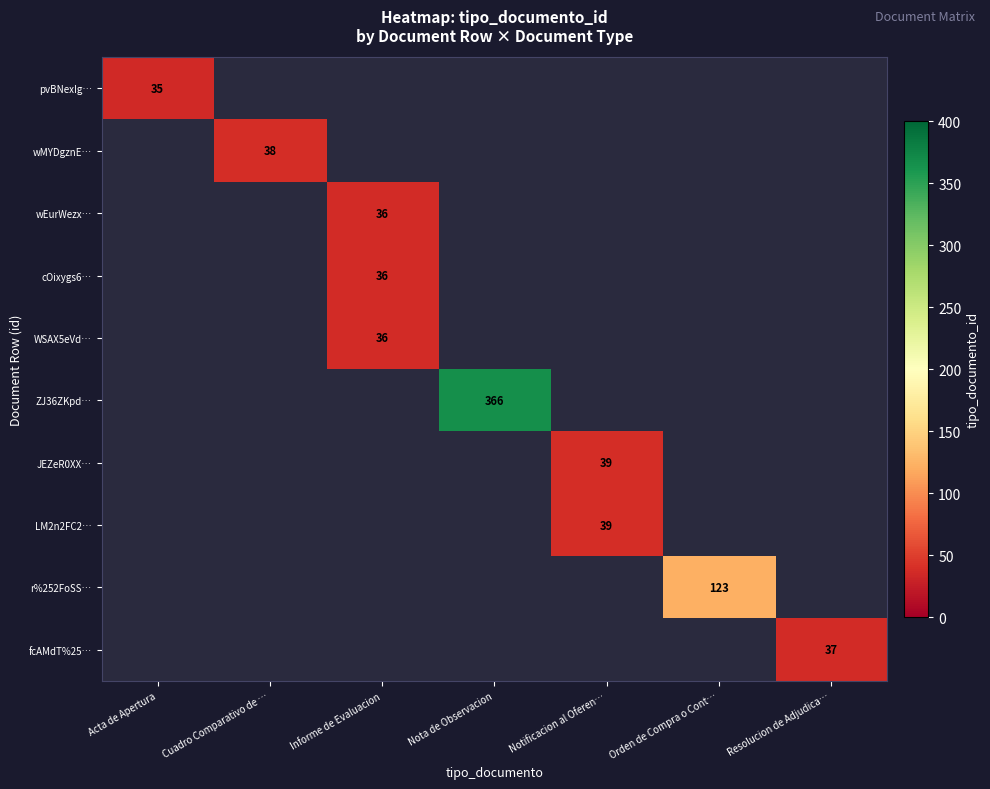

Which has a higher value, Informe de Evaluacion or Notificacion al Oferen…?

Informe de Evaluacion